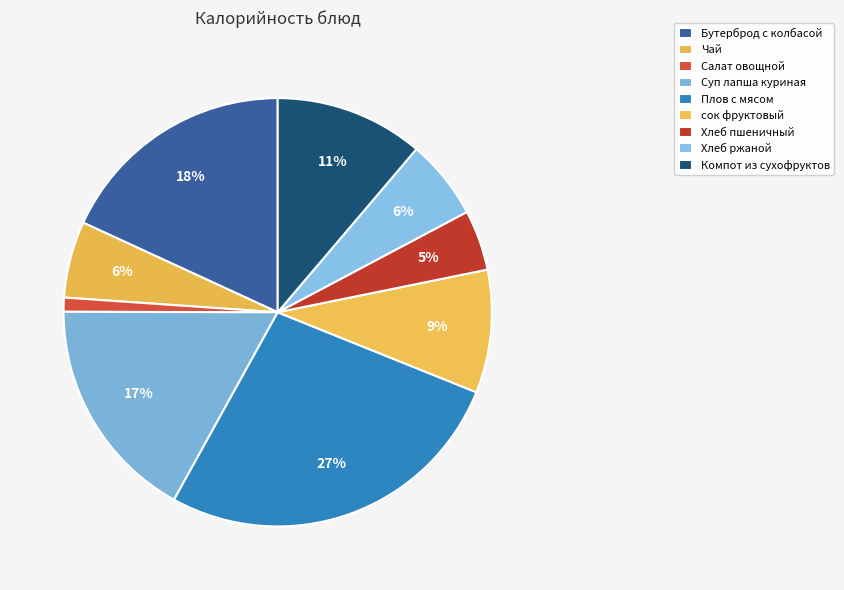

Which category has the smallest portion of the pie?

Салат овощной